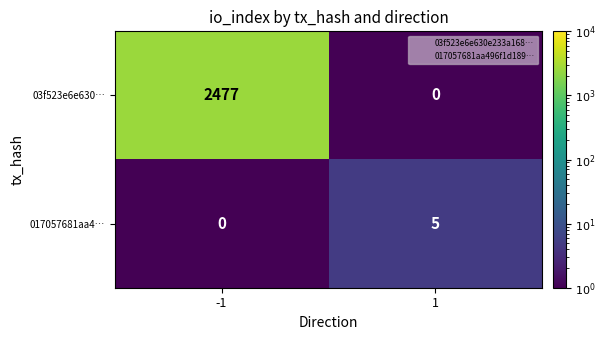

At how many categories does at least one series exceed 523?

1